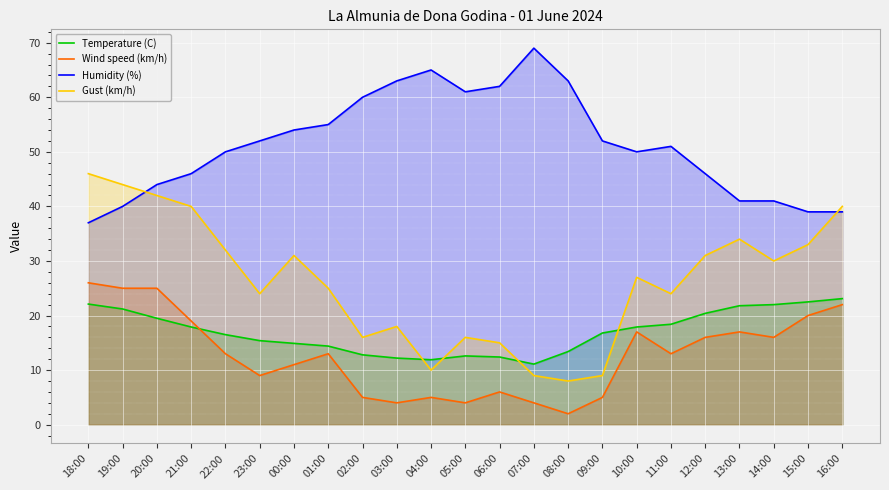

Which category has the lowest value in the Humidity (%) series?

18:00